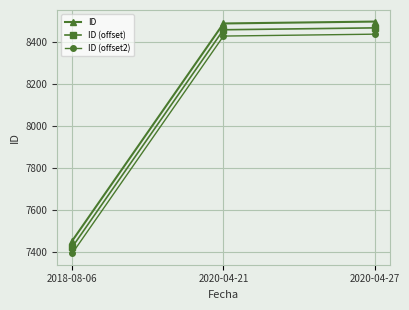

Reading left to right, list all the values displayed in this chart.

ID: 7456	8490	8499
ID (offset): 7426	8460	8469
ID (offset2): 7396	8430	8439